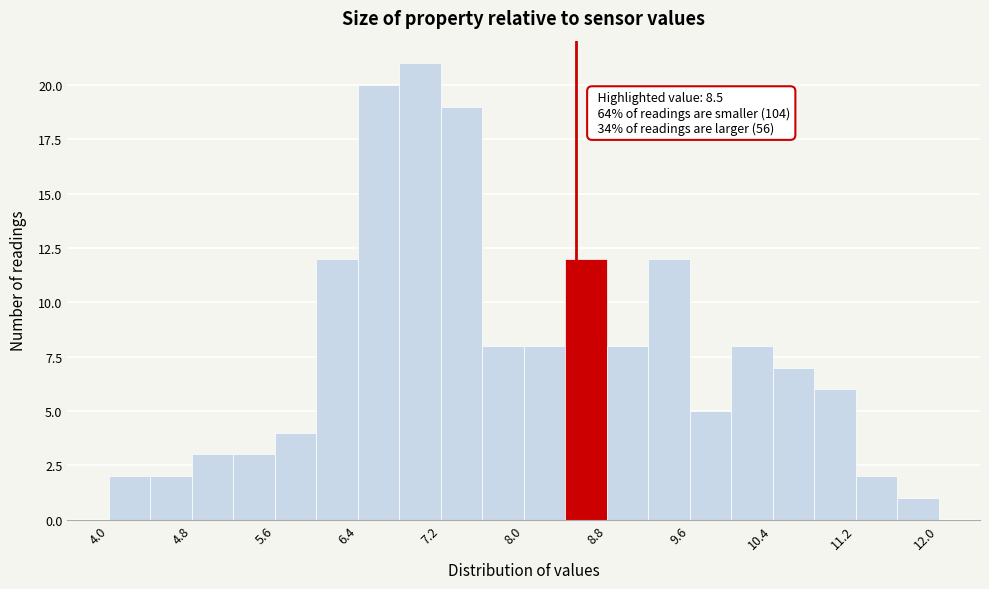

Which range on the x-axis has the tallest bar?

6.8 to 7.2